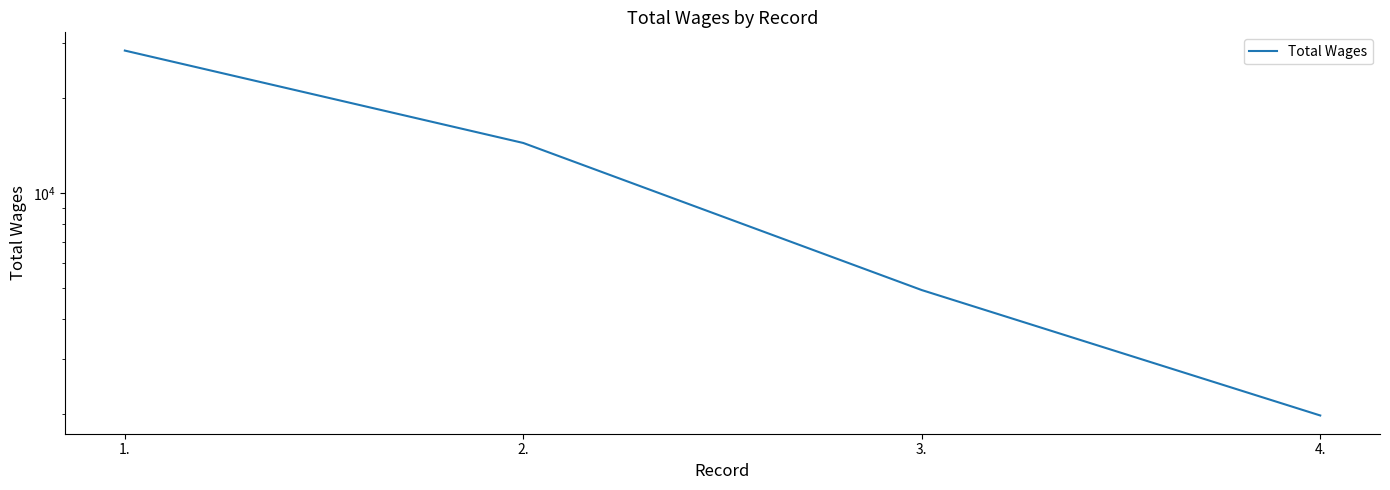

What is the average value?

12415